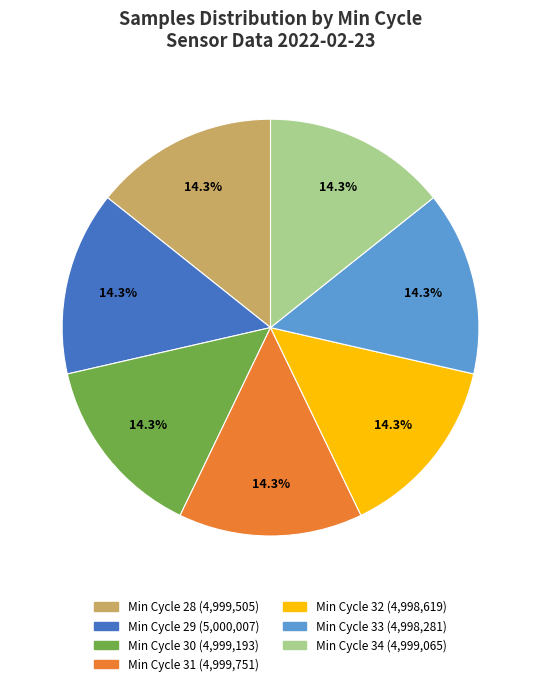

Is there a majority slice in this chart?

No